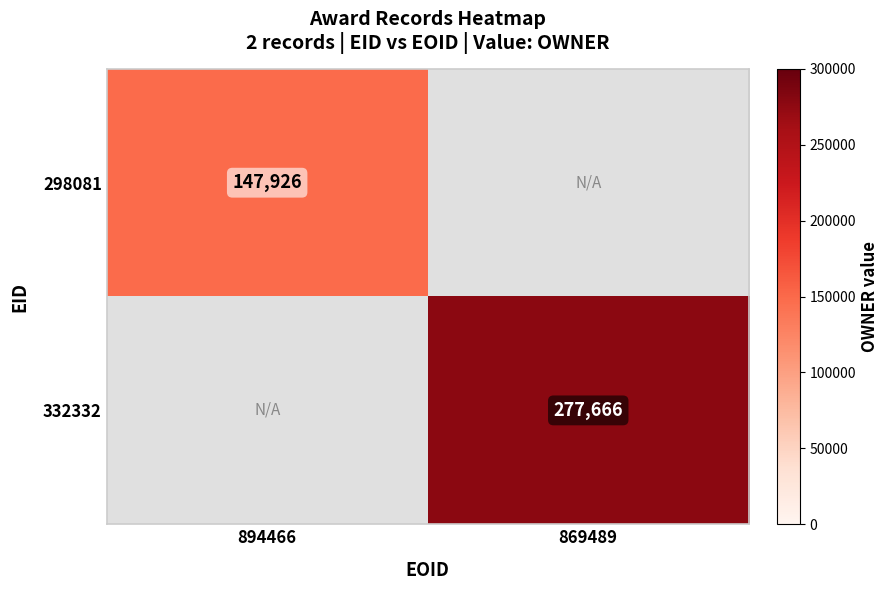

Which label corresponds to the smallest value in the chart?

894466